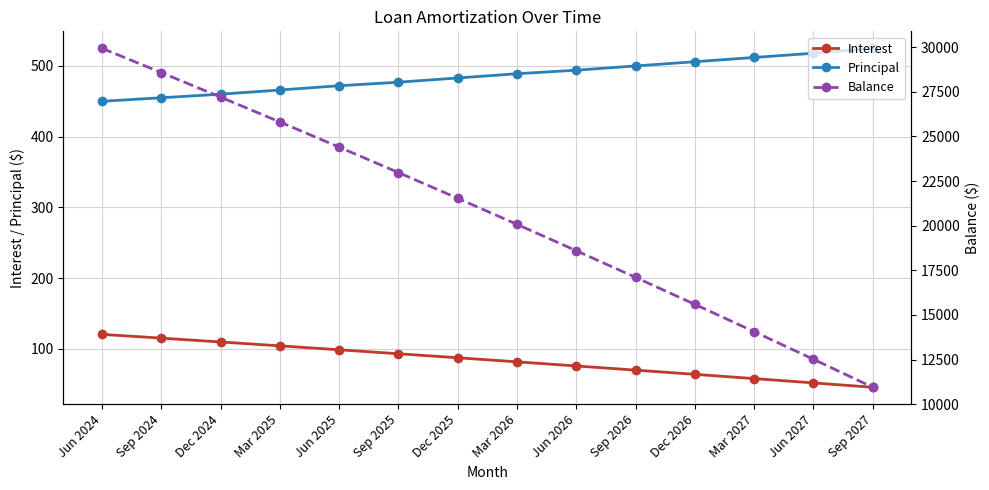

Which series has the largest range (max minus min)?

Balance